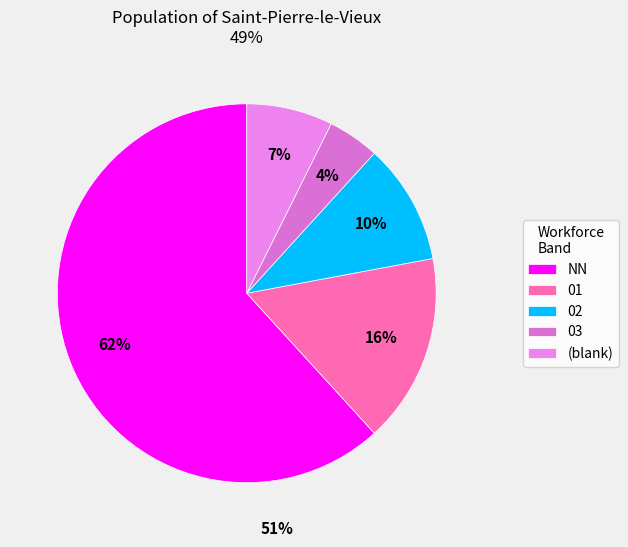

To the nearest percent, what is the average slice percentage?

20%